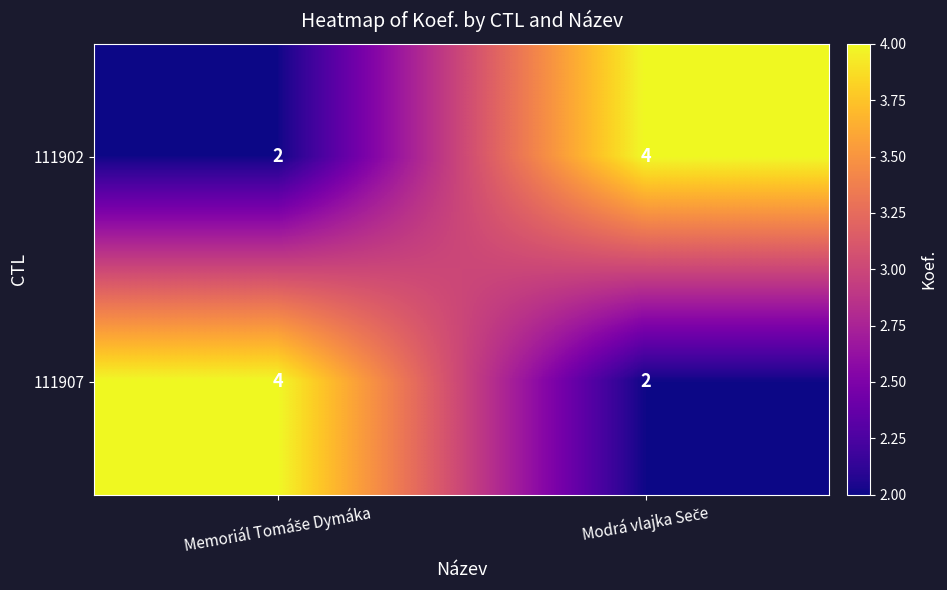

Reading left to right, extract all data points from this chart.

111902: 2	4
111907: 4	2